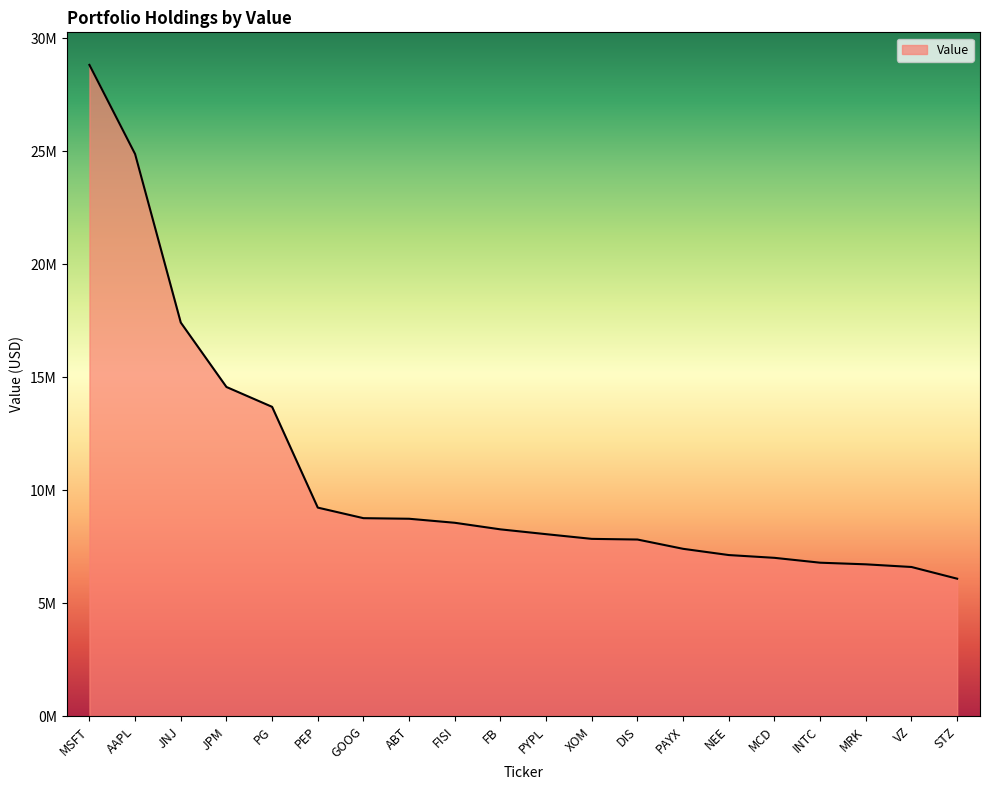

Is this an area chart (filled region under the line)?

Yes